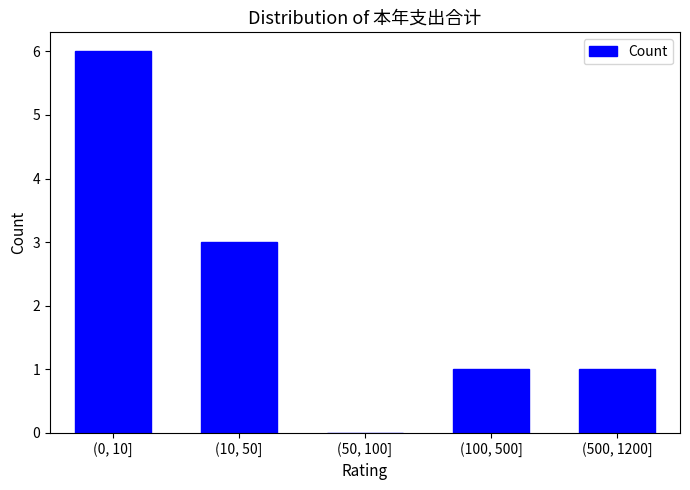

Reading left to right, extract all data points from this chart.

(0, 10]=6	(10, 50]=3	(50, 100]=0	(100, 500]=1	(500, 1200]=1